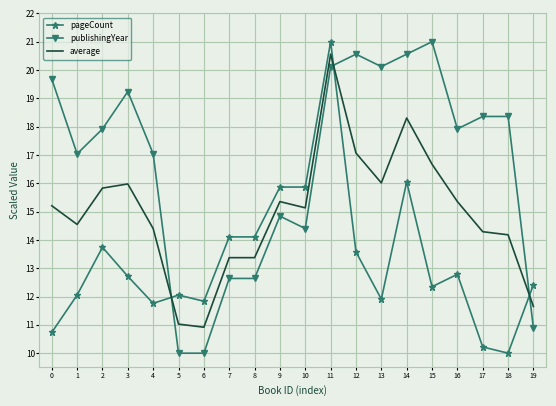

True or false: pageCount and average intersect in this chart.

True